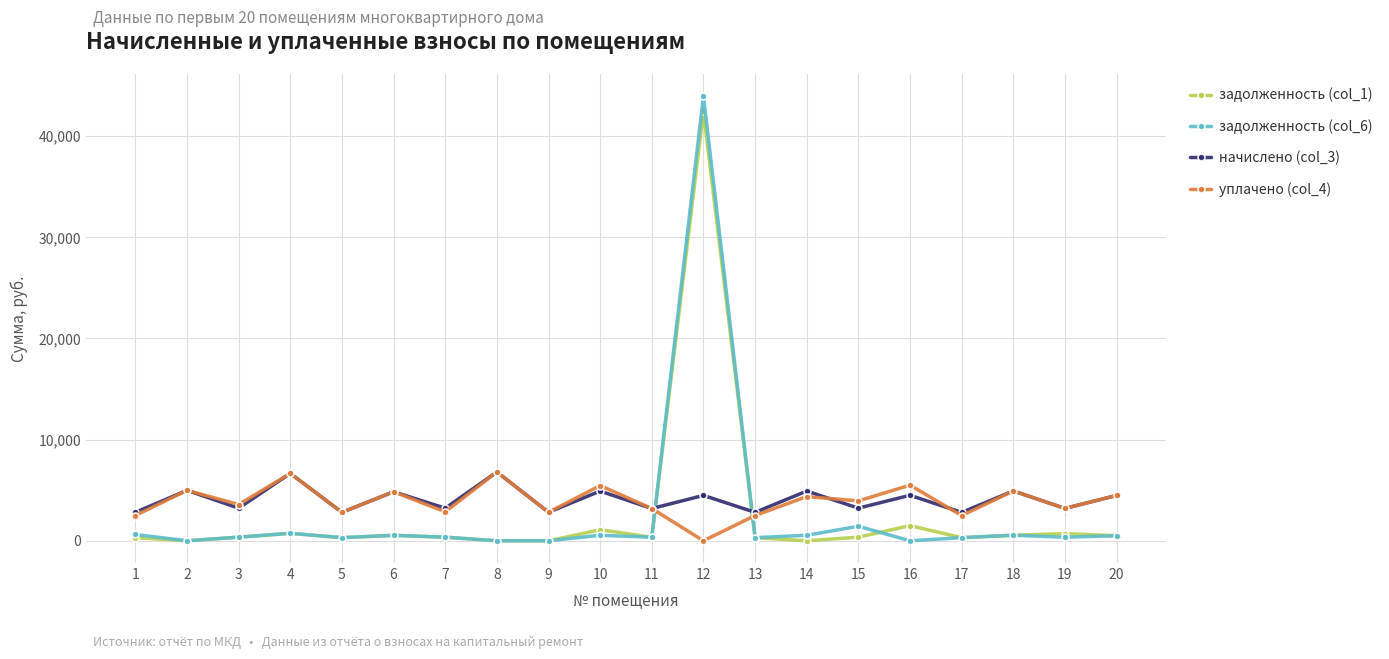

The задолженность (col_1) series shows 1092.1 at 10. True or false?

True